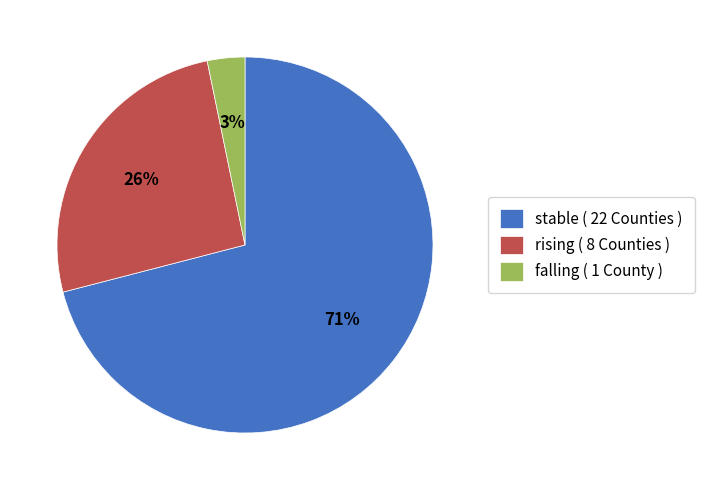

How many segments does this pie chart have?

3